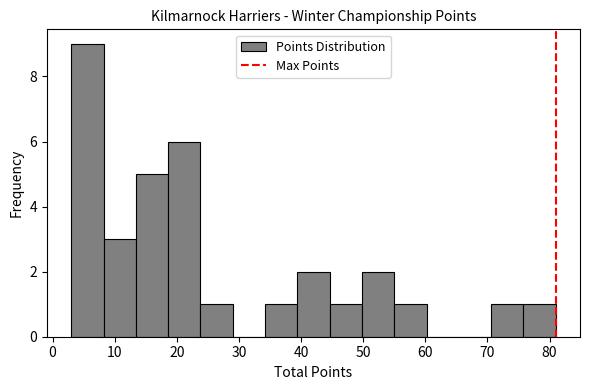

Reading left to right, transcribe this chart: for each bar, give the range it covers on the x-axis and its height. Neither the bar edges nor the heights are printed on the chart, so give them approximately, as read against the axes.

3.0 to 8.2: 9
8.2 to 13.4: 3
13.4 to 18.6: 5
18.6 to 23.8: 6
23.8 to 29.0: 1
29.0 to 34.2: 0
34.2 to 39.4: 1
39.4 to 44.6: 2
44.6 to 49.8: 1
49.8 to 55.0: 2
55.0 to 60.2: 1
60.2 to 65.4: 0
65.4 to 70.6: 0
70.6 to 75.8: 1
75.8 to 81.0: 1